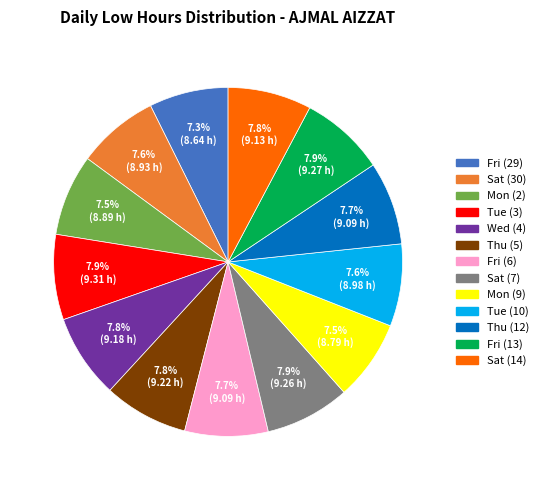

Does Thu (5) account for over 50% of the chart?

No